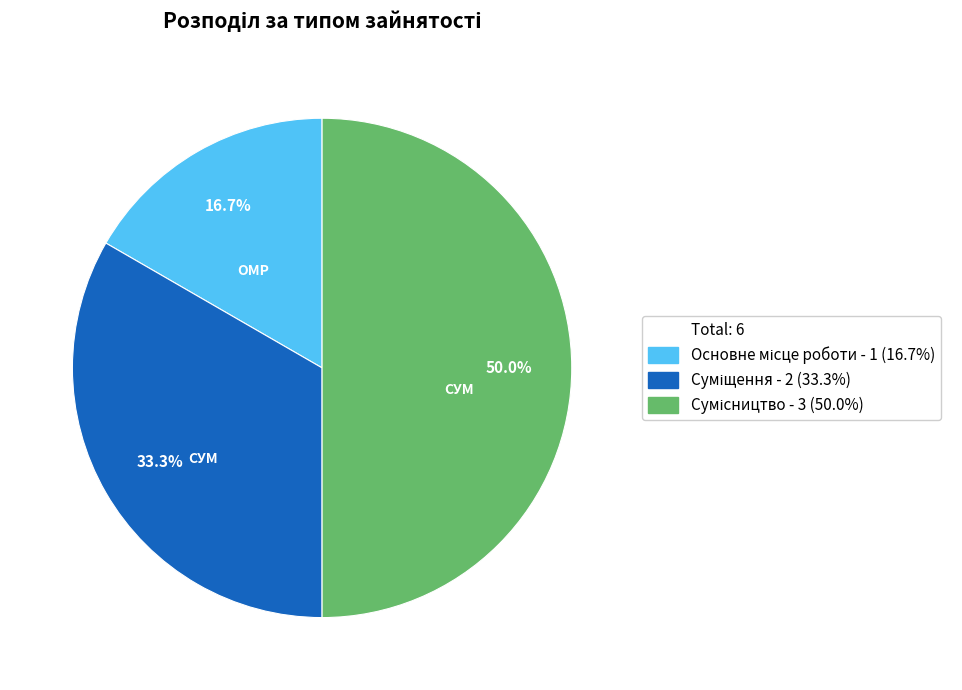

How many slices are in this pie chart?

3